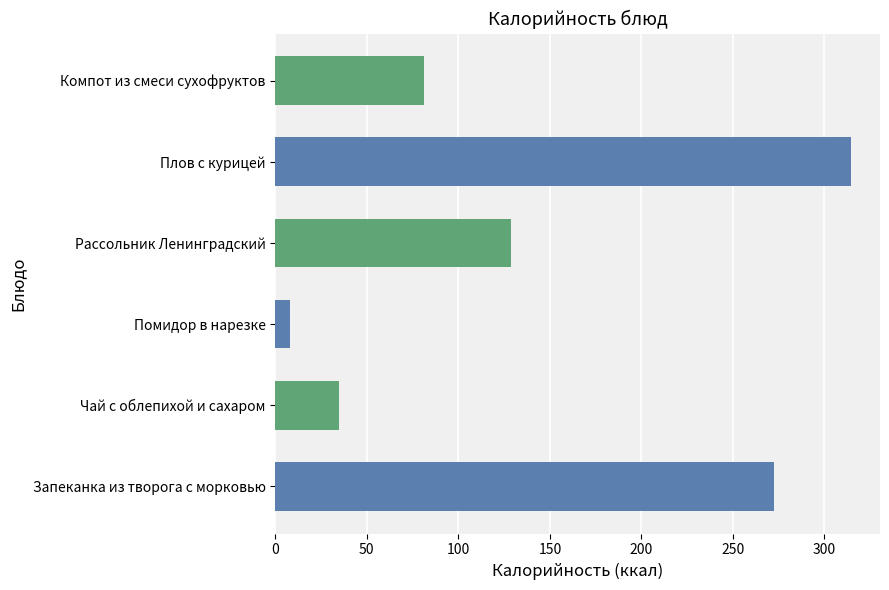

The value at Рассольник Ленинградский is 129.0. True or false?

True